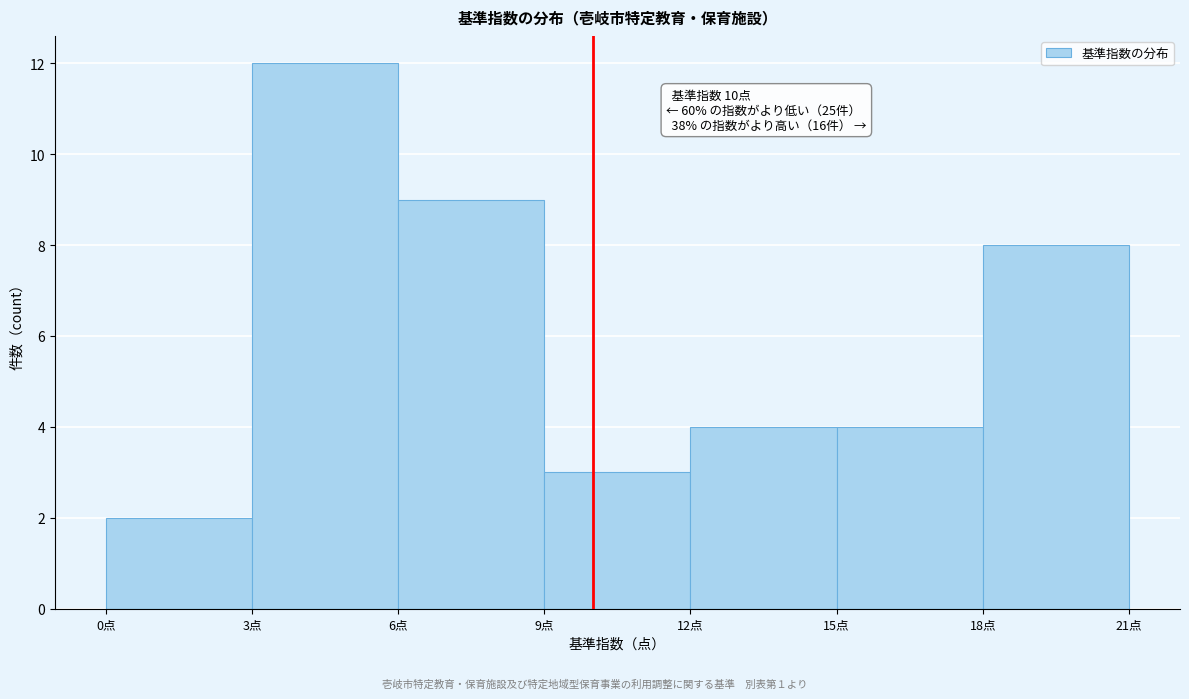

Which range on the x-axis has the tallest bar?

3 to 6